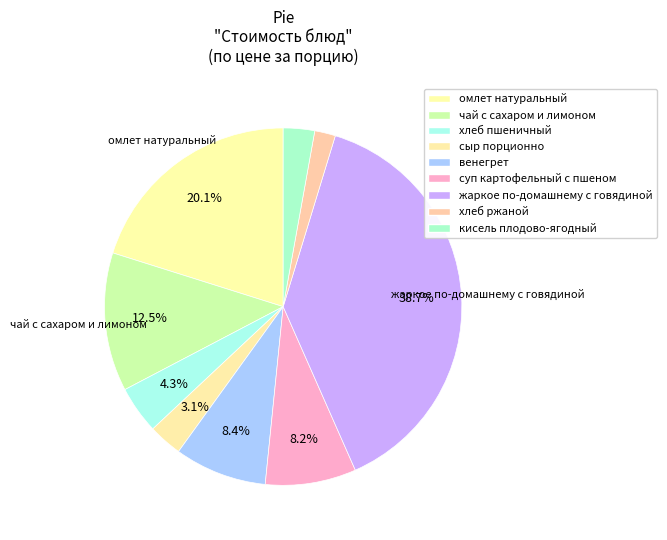

What is the smallest slice in the pie chart?

хлеб ржаной